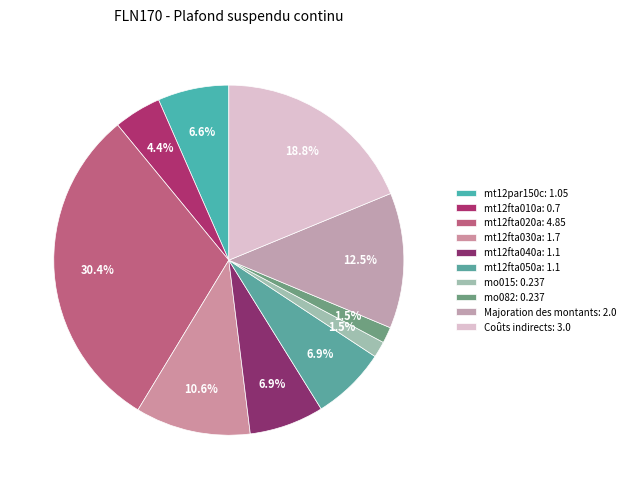

Approximately how many times larger is the value at Majoration des montants compared to mt12fta050a?

1.8